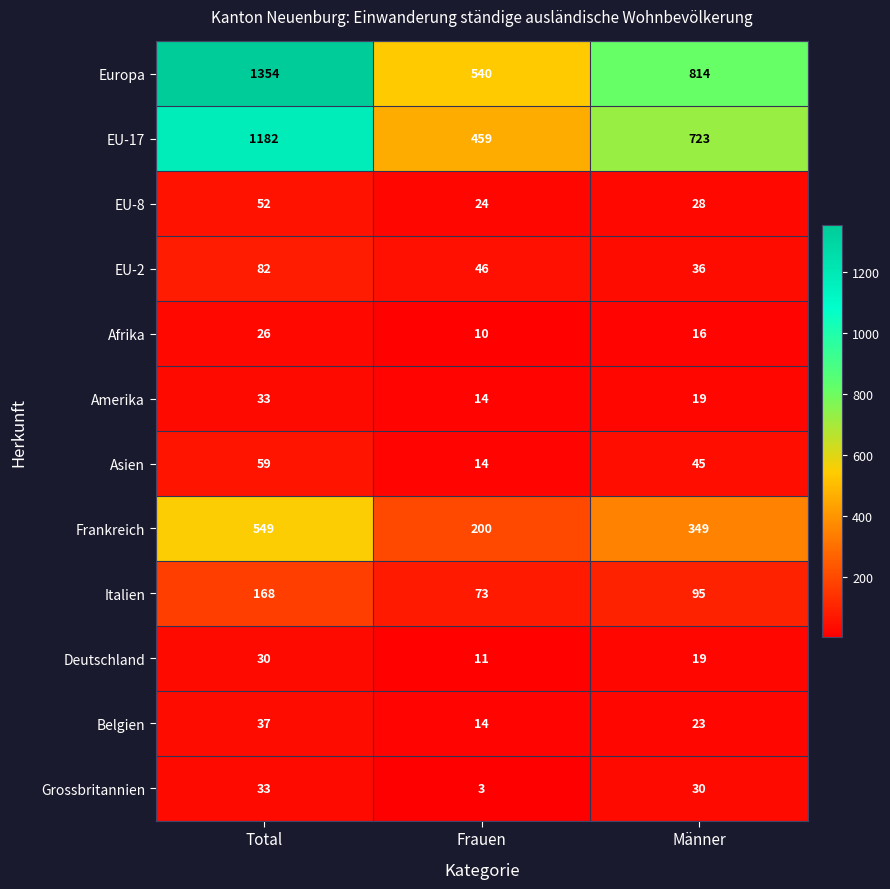

At how many categories does at least one series exceed 175?

3